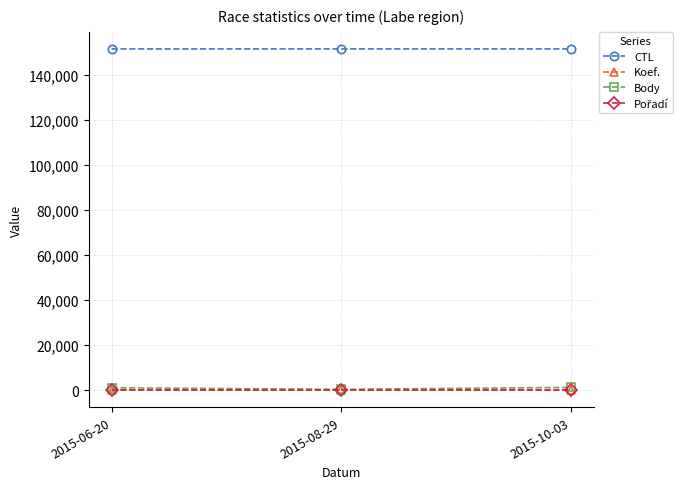

What is the label of the 3rd point from the right?

2015-06-20